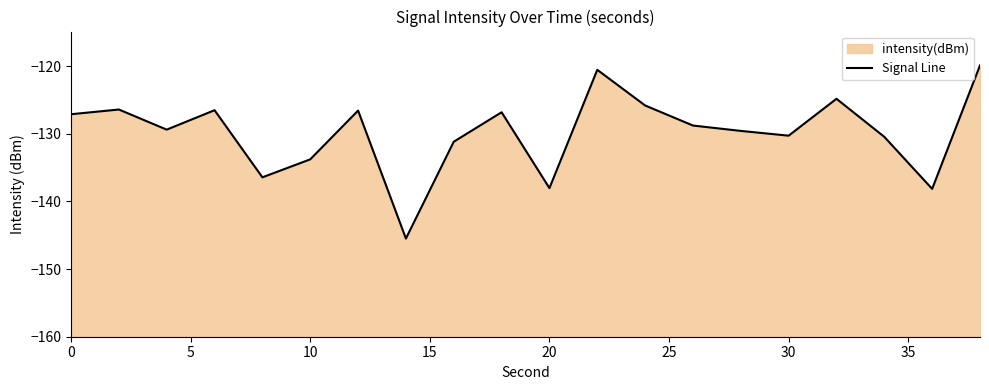

Count the number of categories in the chart.

20